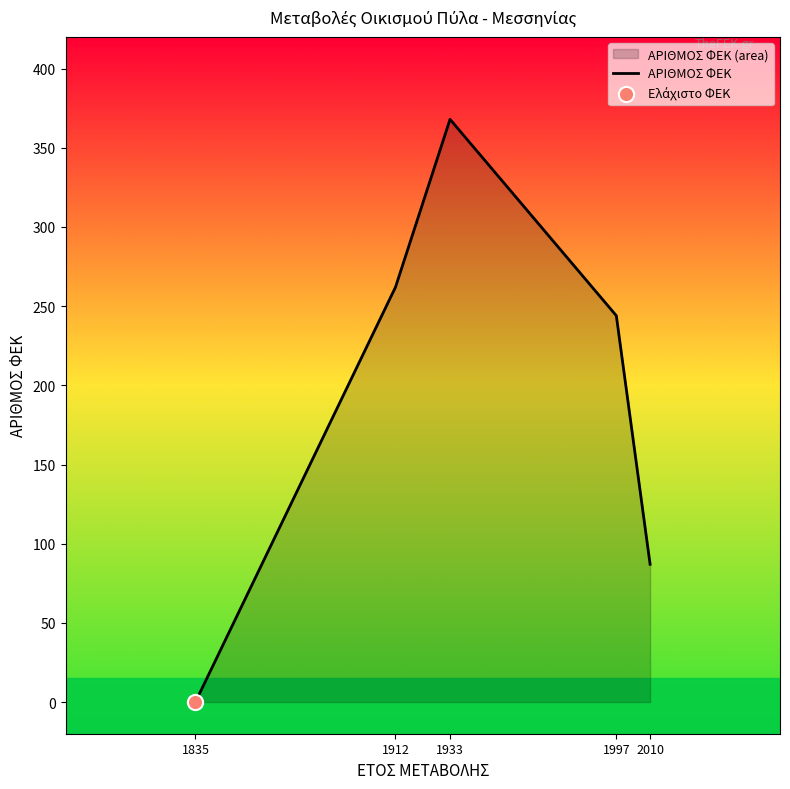

What is the change in value from 1933 to 2010?

-281